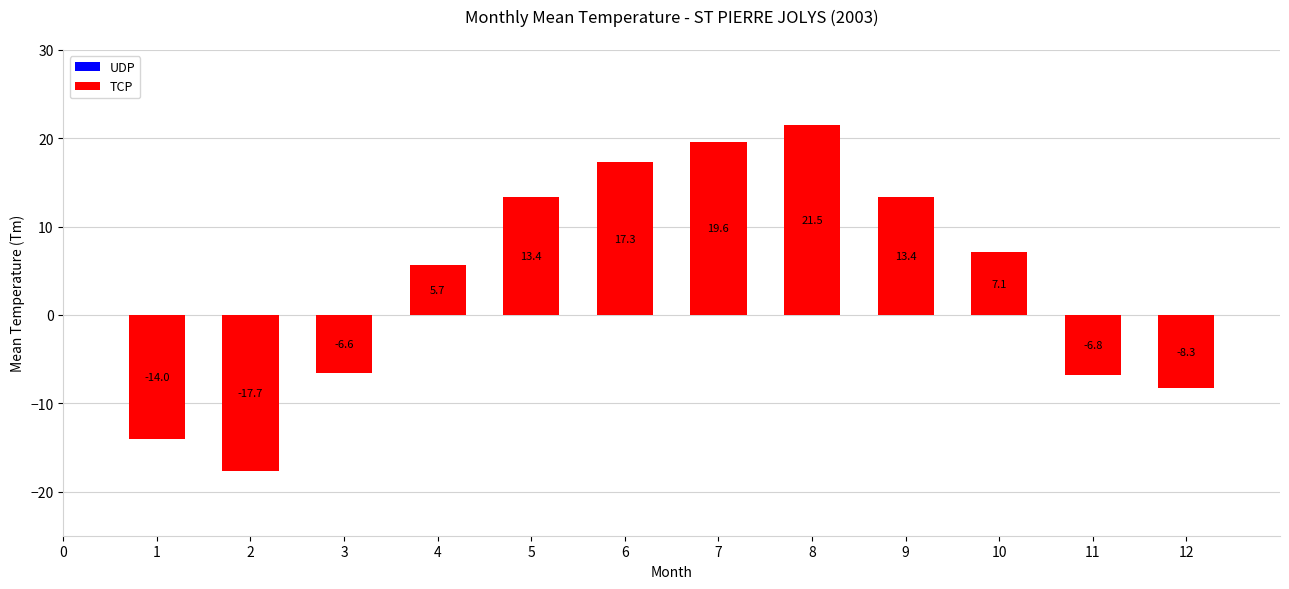

At which label is the value closest to 1?

4